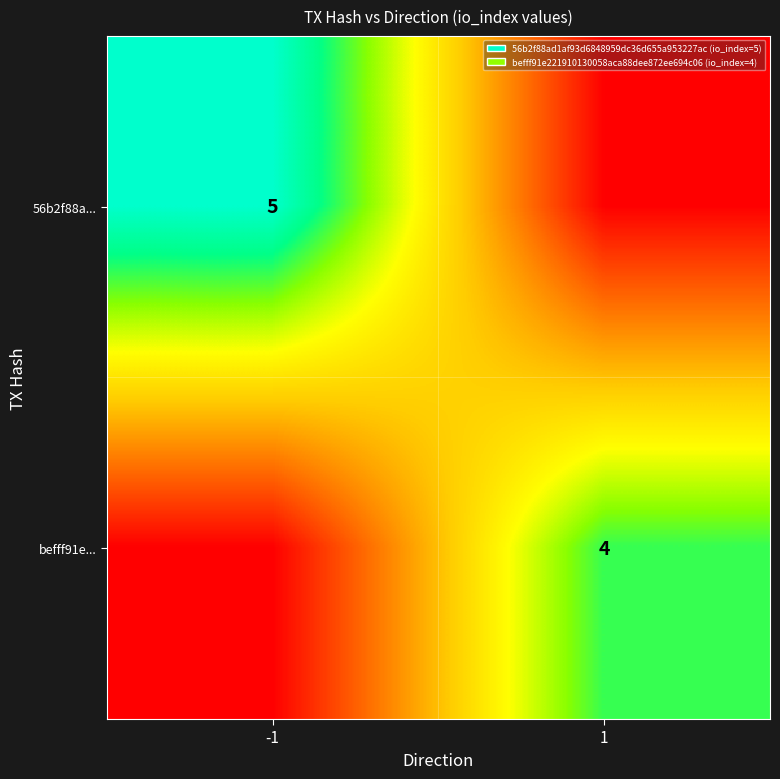

The value of 56b2f88a... at -1 is 5. True or false?

True